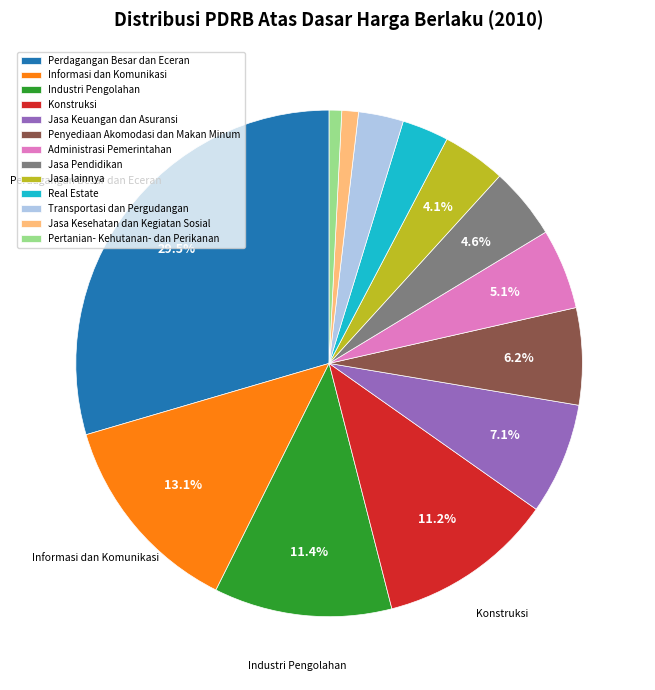

What is the total percentage of Penyediaan Akomodasi dan Makan Minum and Administrasi Pemerintahan?

11.3%